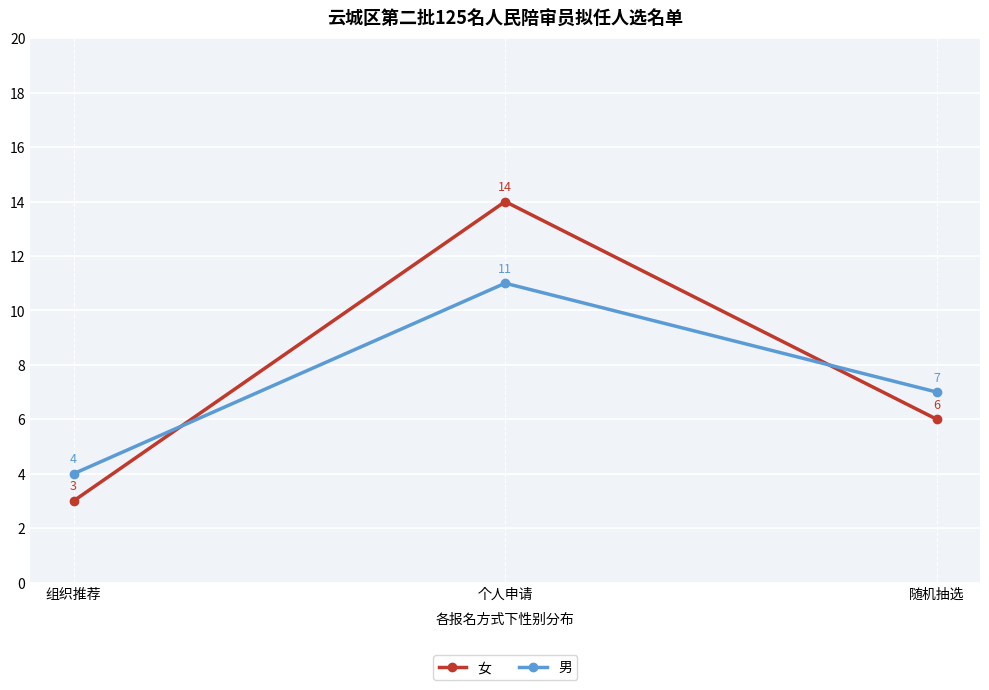

What is the spread (max minus min) of values at 组织推荐?

1